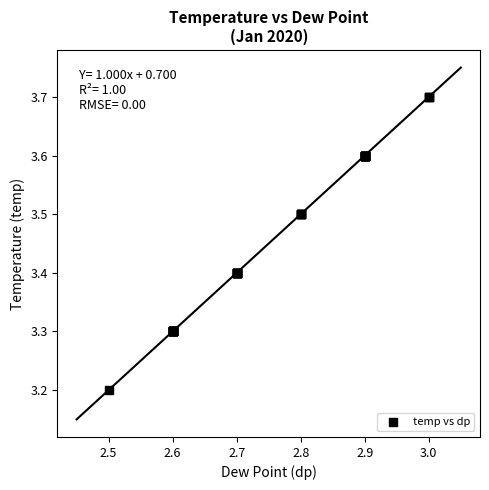

What Y value in the scatter plot is closest to 3?

3.2